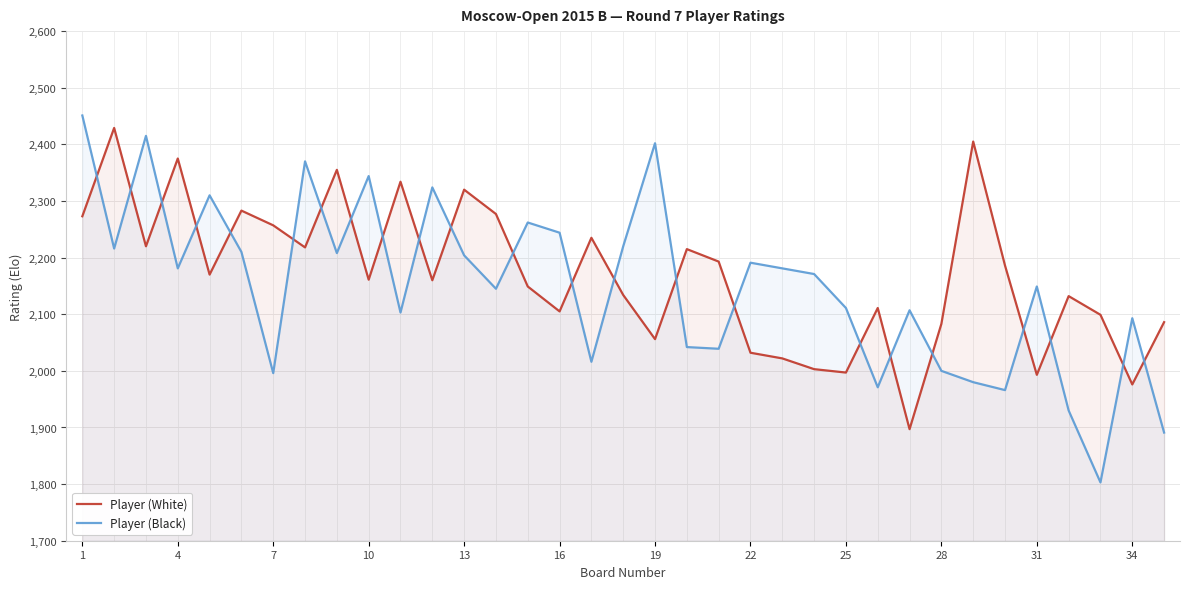

The Player (Black) series shows 1295 at 34. True or false?

False